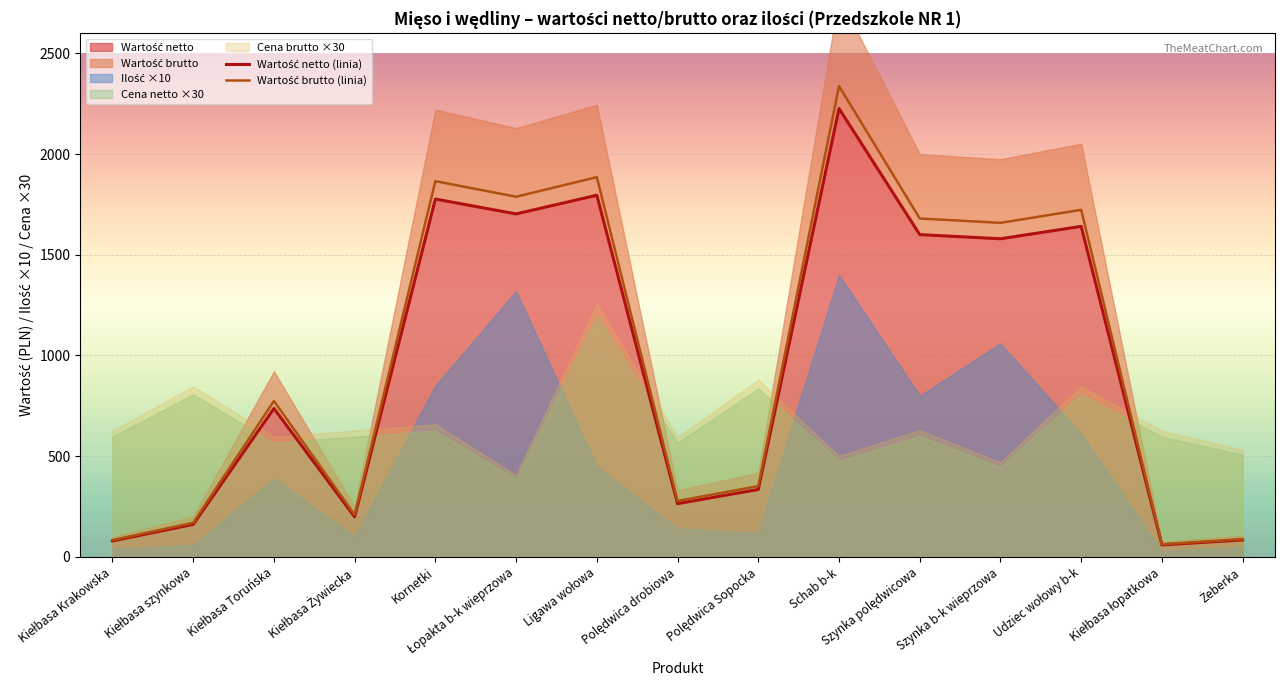

What is the label of the 12th point from the left?

Szynka b-k wieprzowa